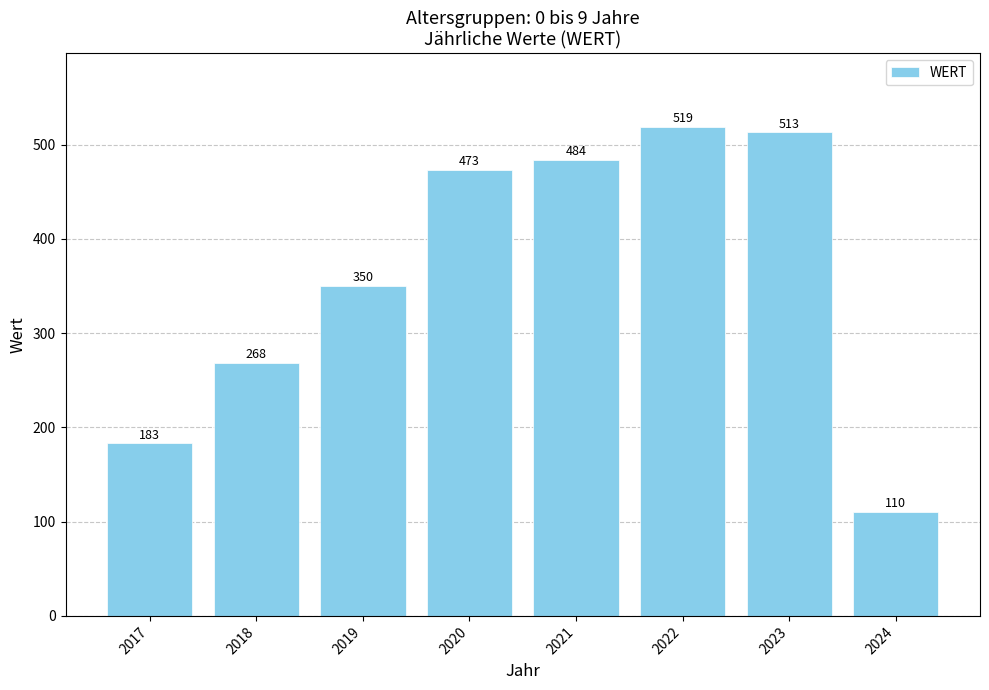

List the labels in order of value, largest first.

2022, 2023, 2021, 2020, 2019, 2018, 2017, 2024